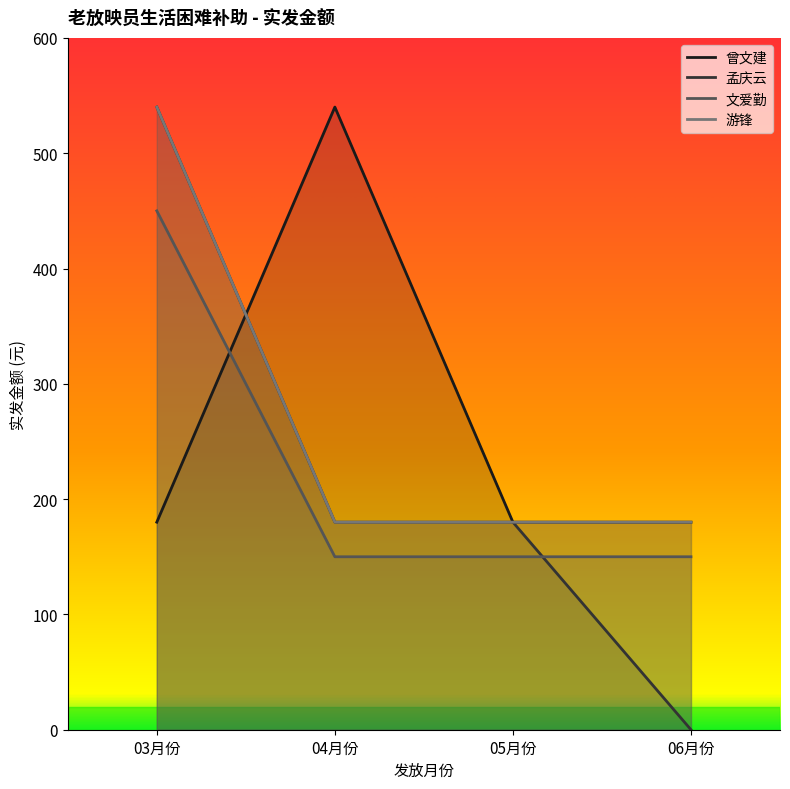

What position from the right is 05月份?

2